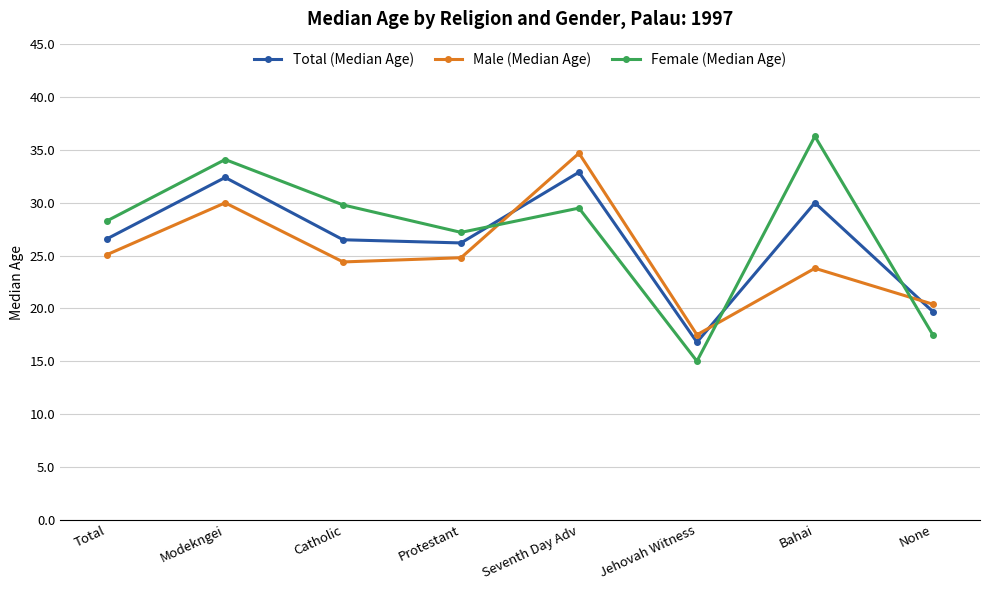

True or false: Female (Median Age) and Total (Median Age) cross at least once.

True